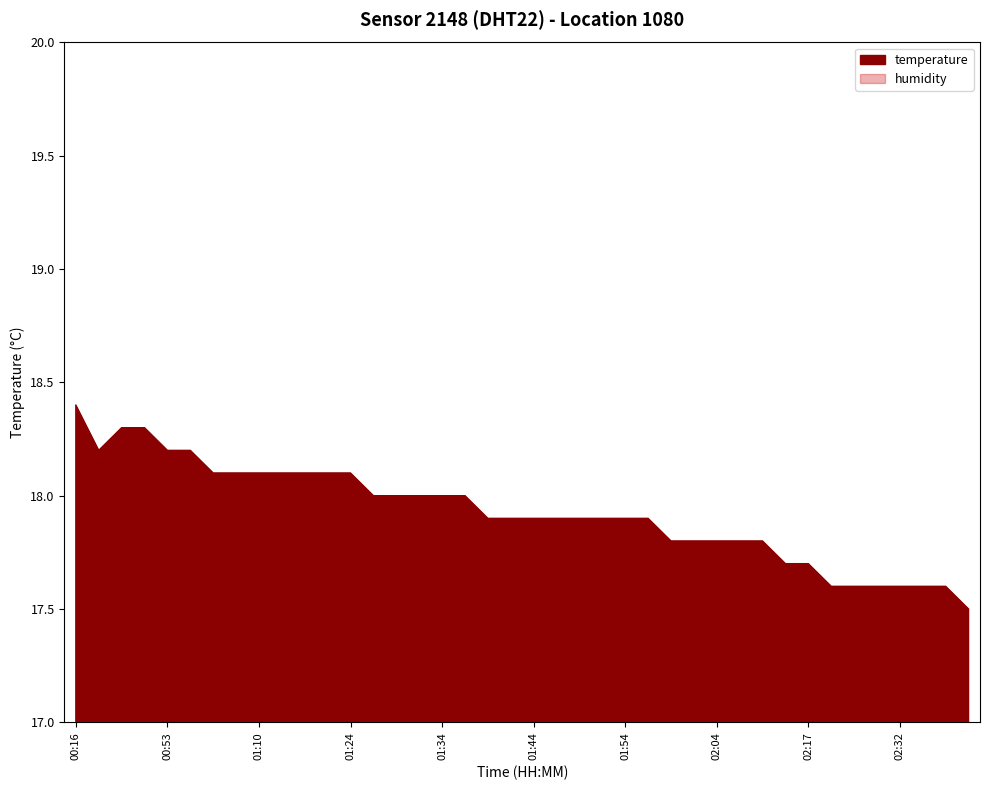

Rank the categories by value from highest to lowest.

00:16, 00:41, 00:50, 00:33, 00:53, 00:55, 01:05, 01:08, 01:10, 01:13, 01:15, 01:18, 01:24, 01:26, 01:29, 01:31, 01:34, 01:37, 01:39, 01:42, 01:44, 01:47, 01:49, 01:52, 01:54, 01:57, 01:59, 02:02, 02:04, 02:07, 02:12, 02:14, 02:17, 02:22, 02:24, 02:27, 02:32, 02:34, 02:39, 02:42